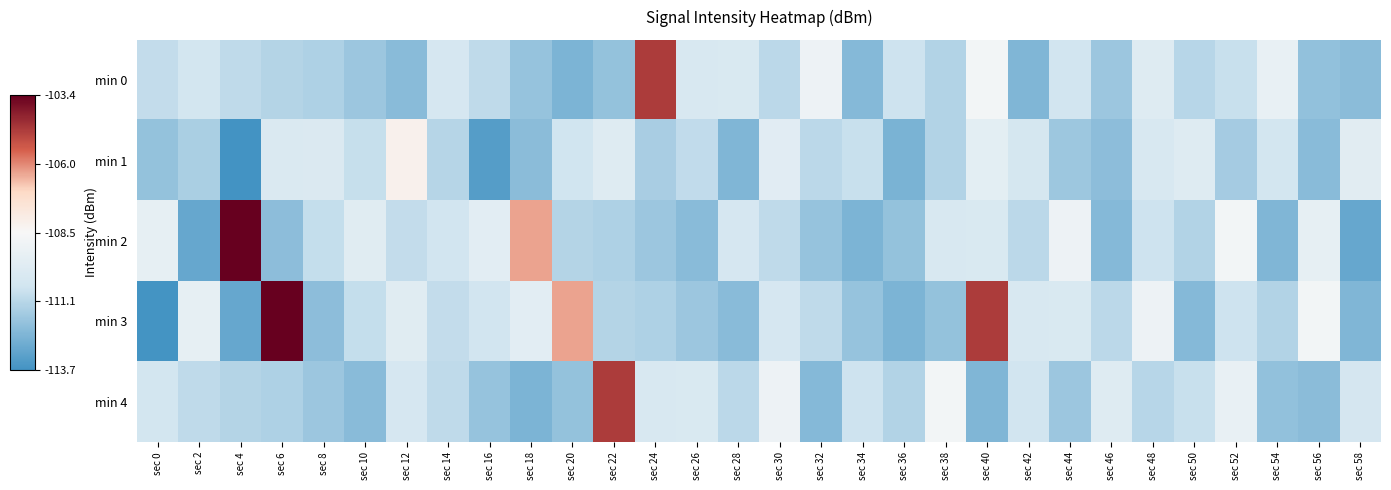

What is the minimum value shown in the chart?

-113.7